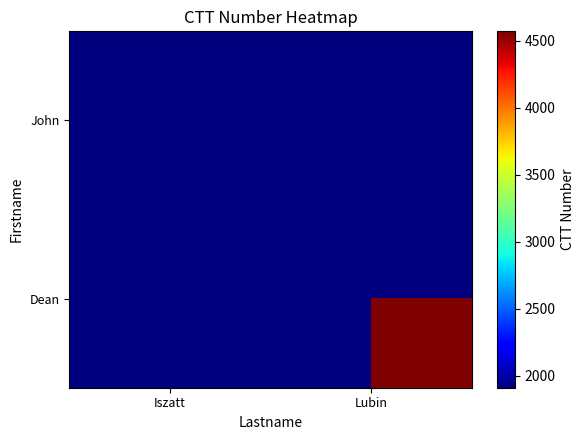

Read the Dean value at Lubin.

4570.0